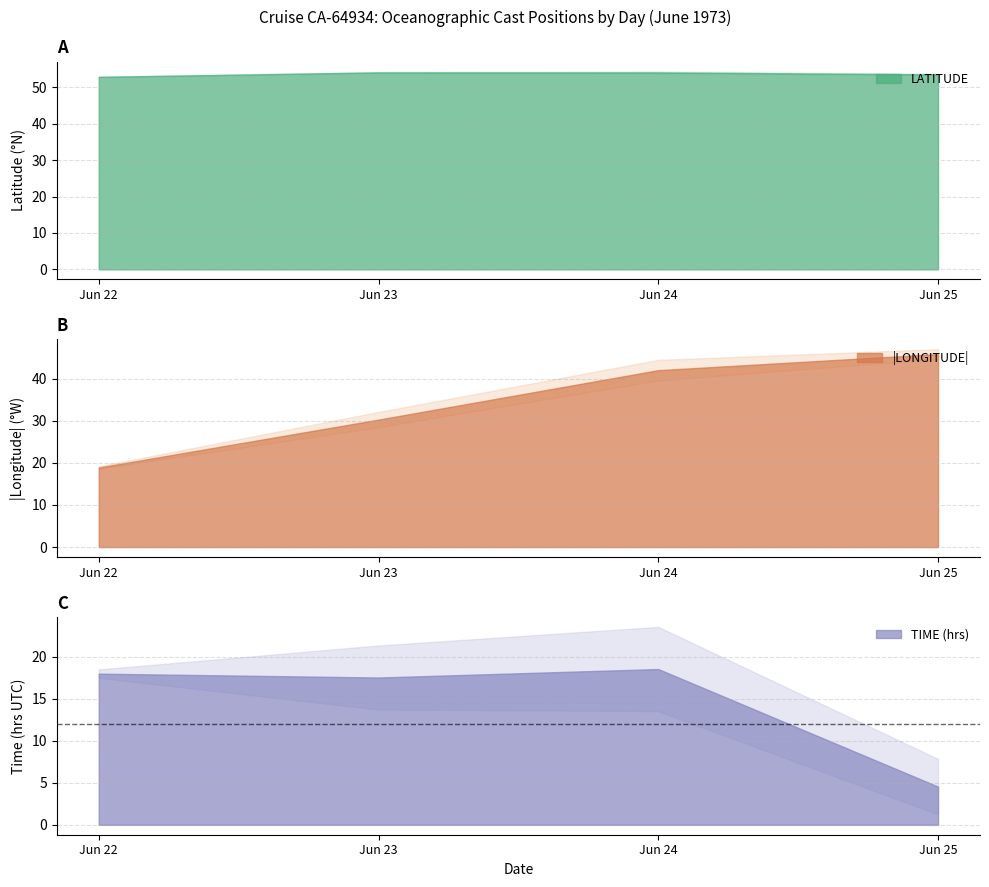

The TIME series shows 32.9 at 24. True or false?

False